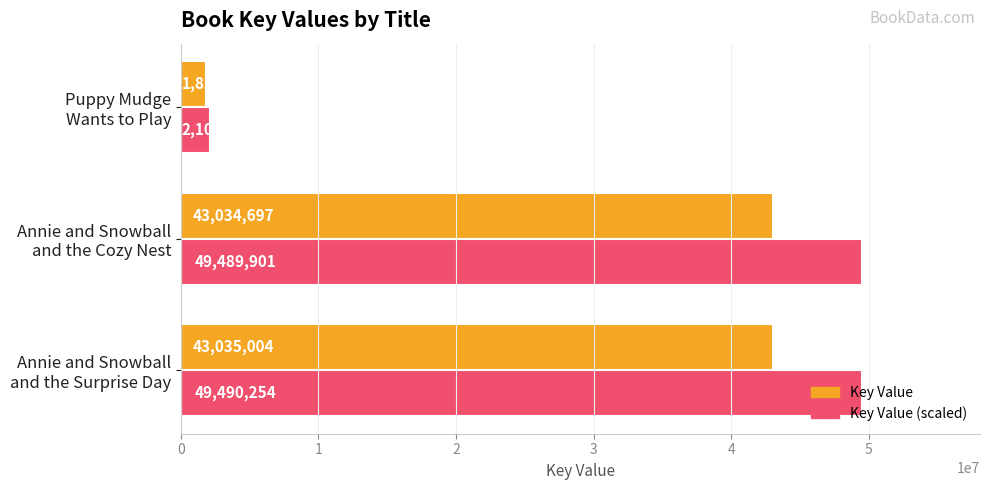

What is the difference between the maximum and minimum values in the Key Value (scaled) series?

47387705.0